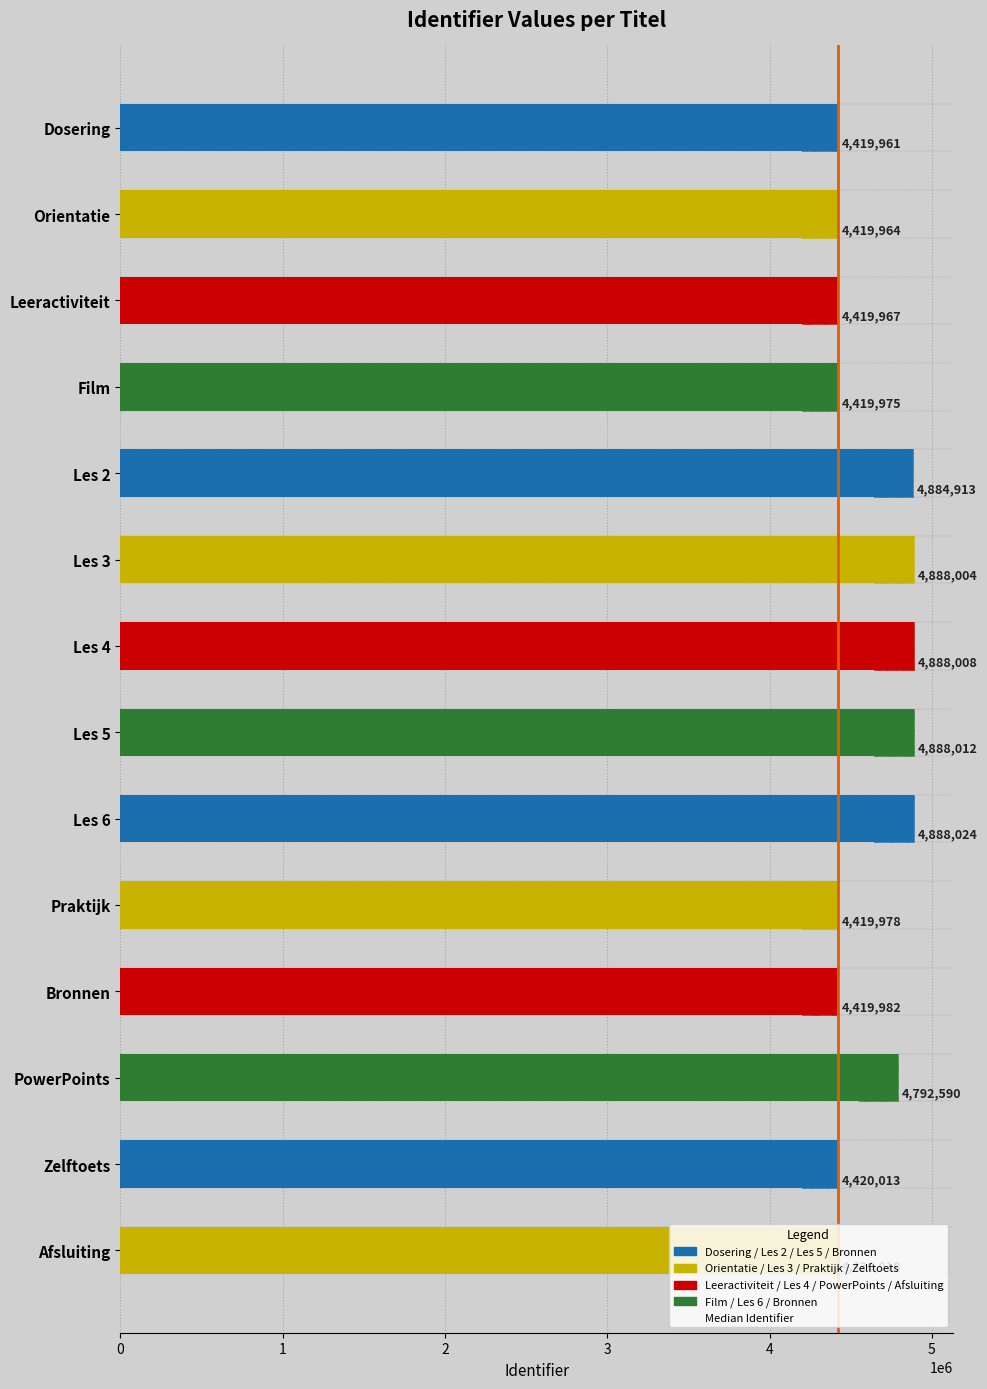

The value at 1 is 0. True or false?

False